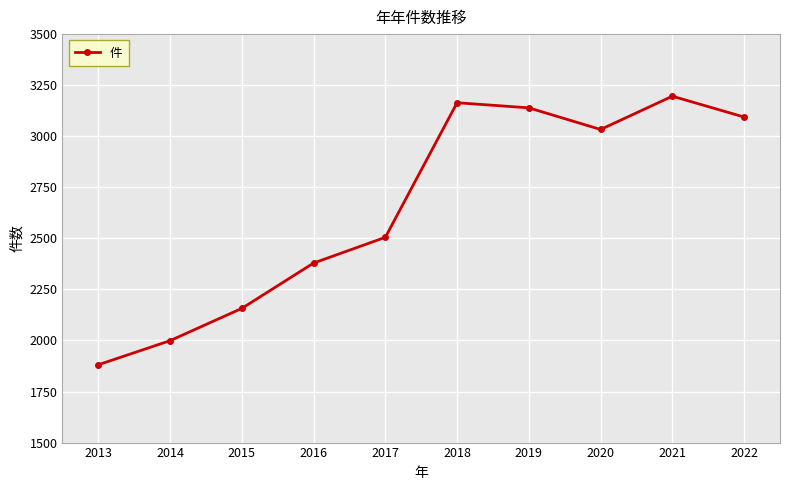

How many interior local valleys (lower than both neighbors) does the data have?

1